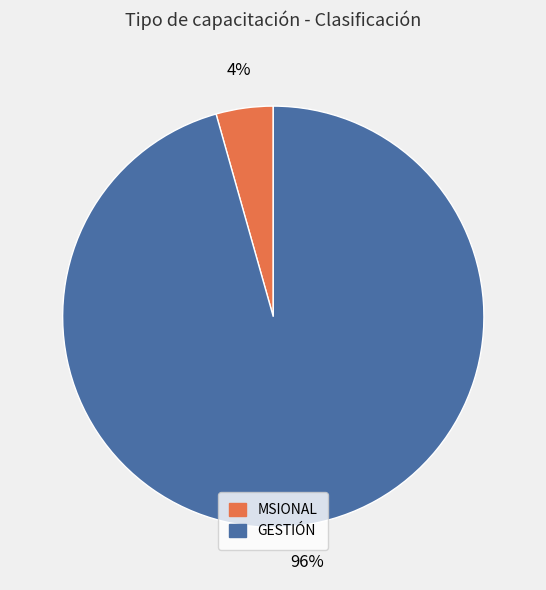

To the nearest percent, what is the average slice percentage?

50%